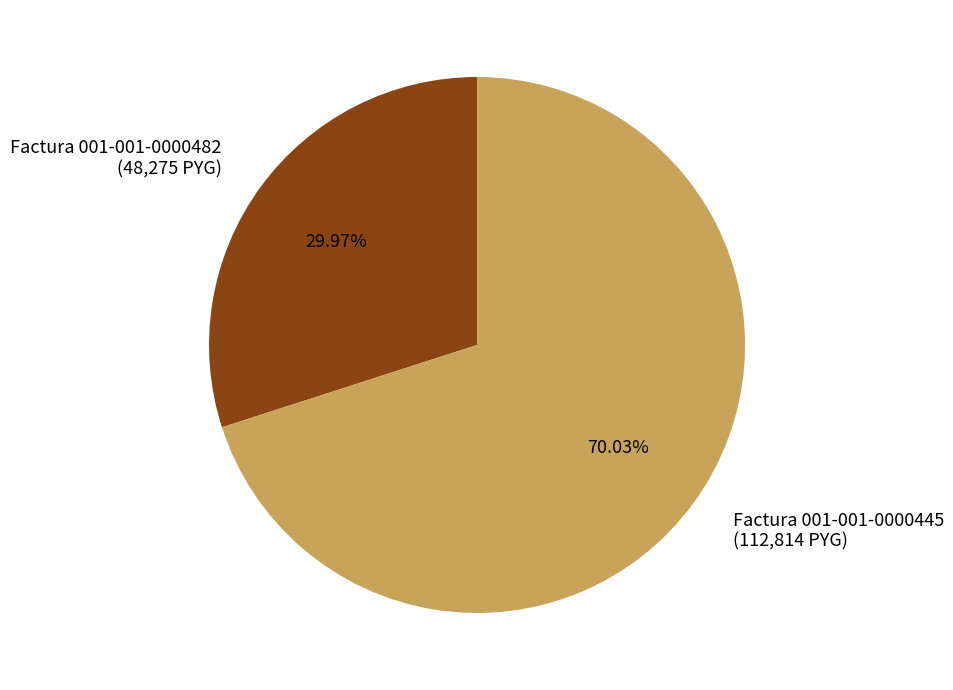

Which category accounts for the majority?

Factura 001-001-0000445